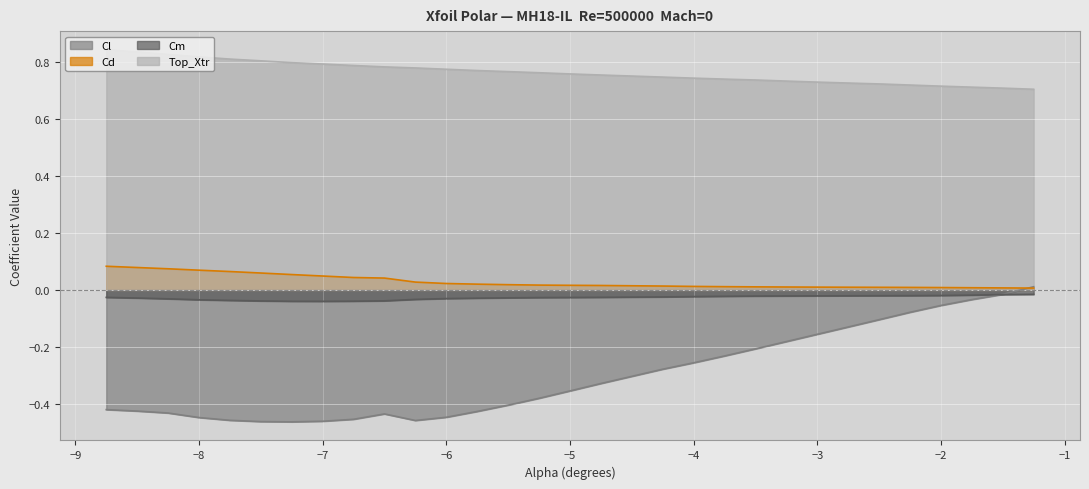

Which series has the largest range (max minus min)?

Cl